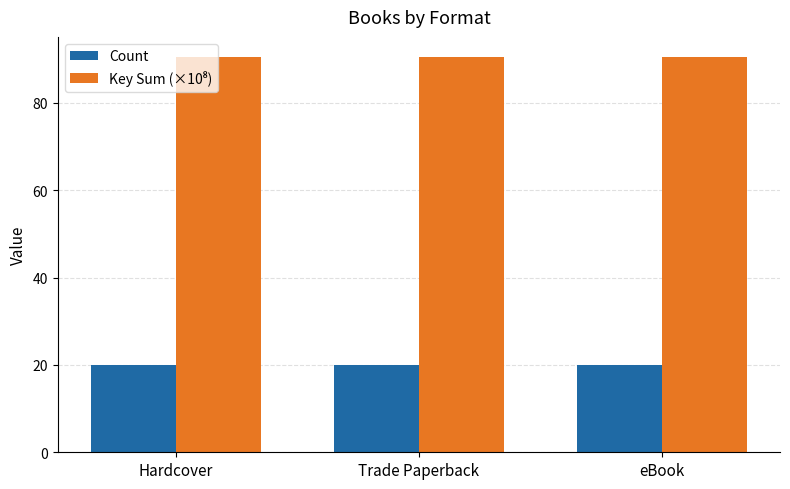

Is it true that Count equals 20.0 at eBook?

True